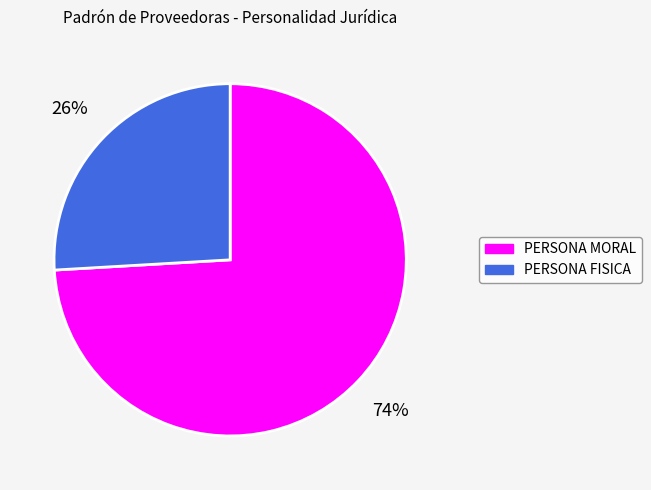

To the nearest percent, what is the difference between the largest and smallest slice percentages?

48%